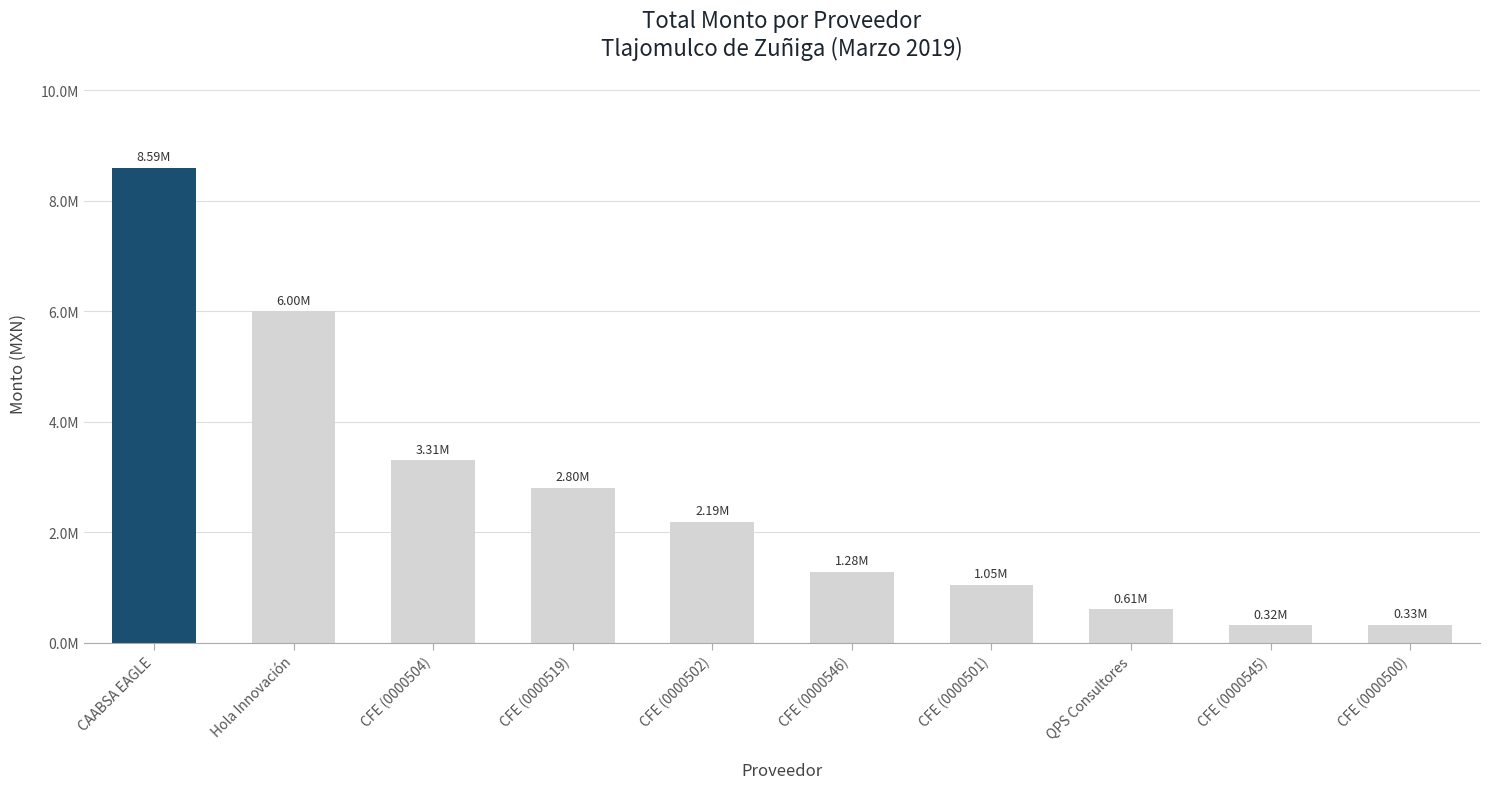

What is the change in value from CFE (0000519) to CFE (0000501)?

-1750742.0